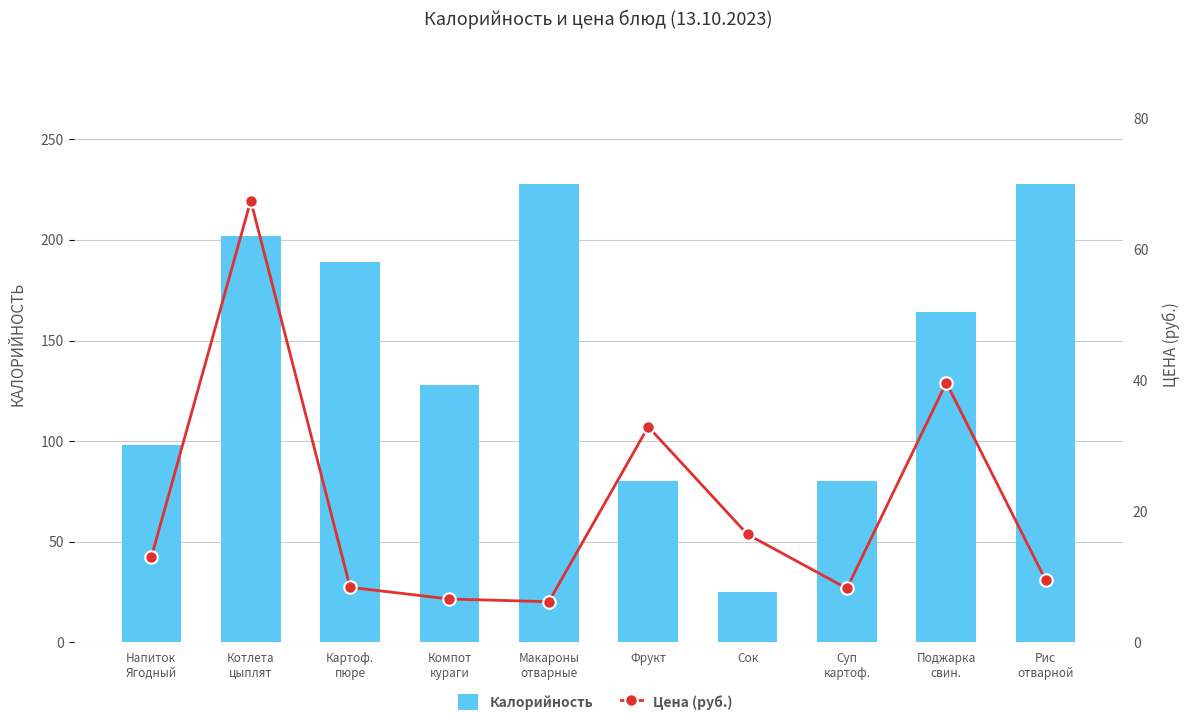

Which series has the largest total across all categories?

Калорийность